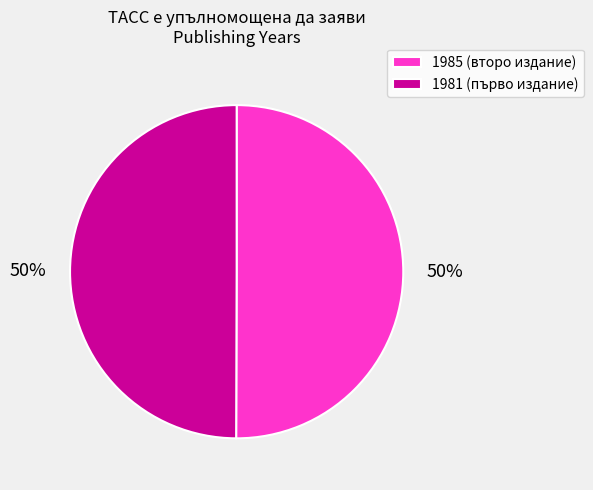

To the nearest percent, what is the combined percentage of 1981 (първо издание) and 1985 (второ издание)?

100%